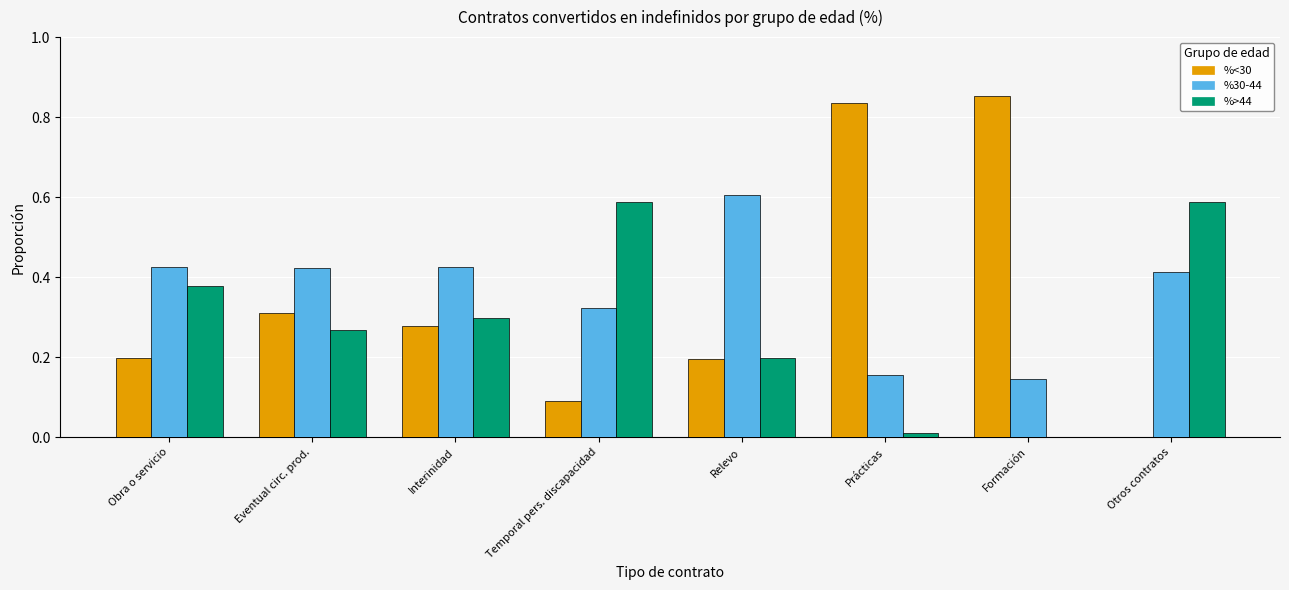

The value of %>44 at Obra o servicio is 0.1. True or false?

False